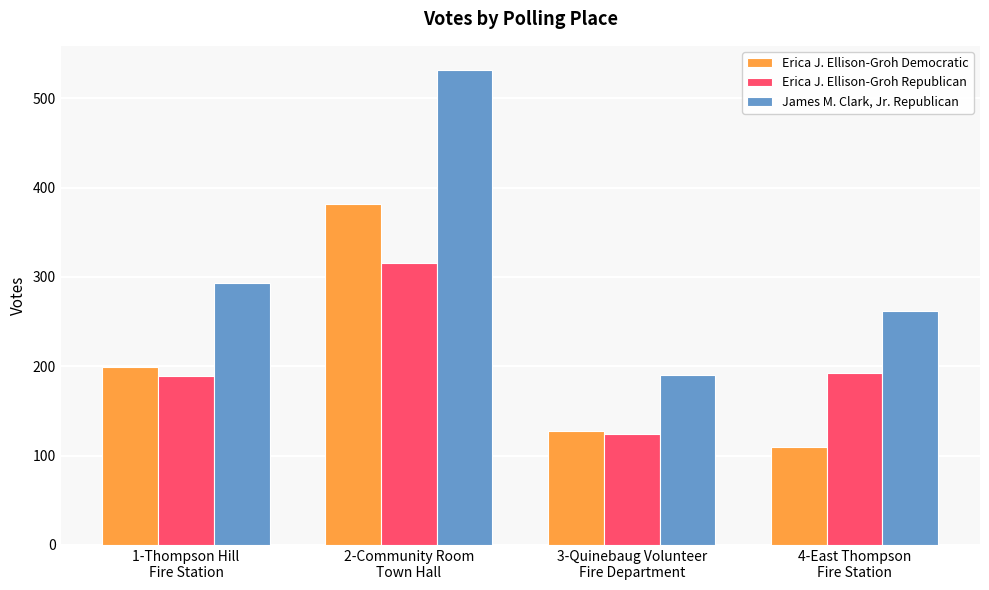

Reading left to right, extract all data points from this chart.

Erica J. Ellison-Groh Democratic: 199	382	127	110
Erica J. Ellison-Groh Republican: 189	316	124	192
James M. Clark, Jr. Republican: 293	532	190	262